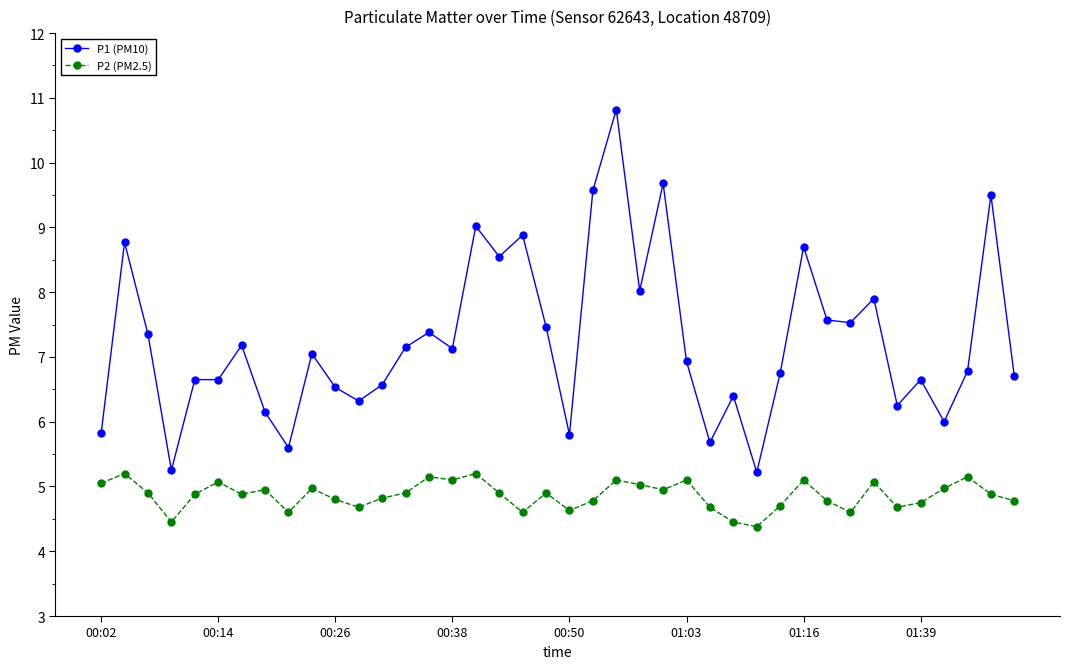

How many distinct data groups are displayed?

2